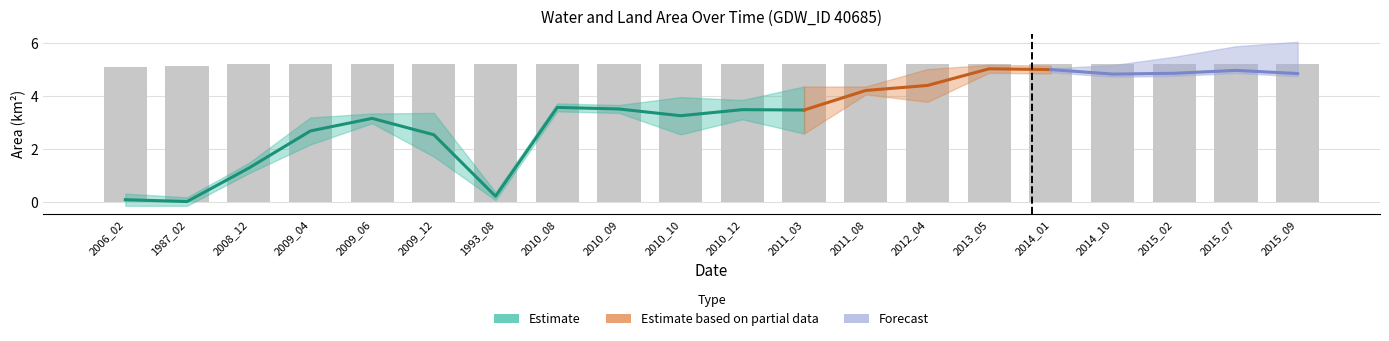

Which has a higher value, 2009_06 or 2014_01?

2014_01